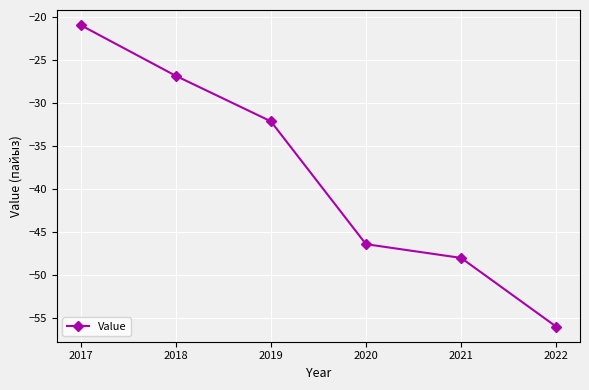

Which category has the highest value across all series?

2017